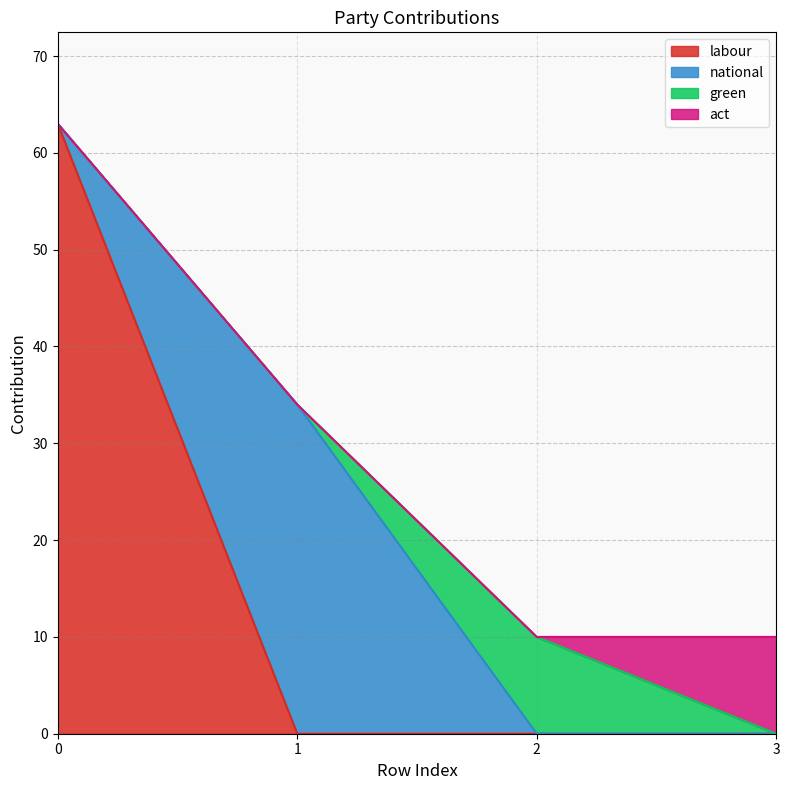

What is the value of the green point at the 3rd from the left?

10